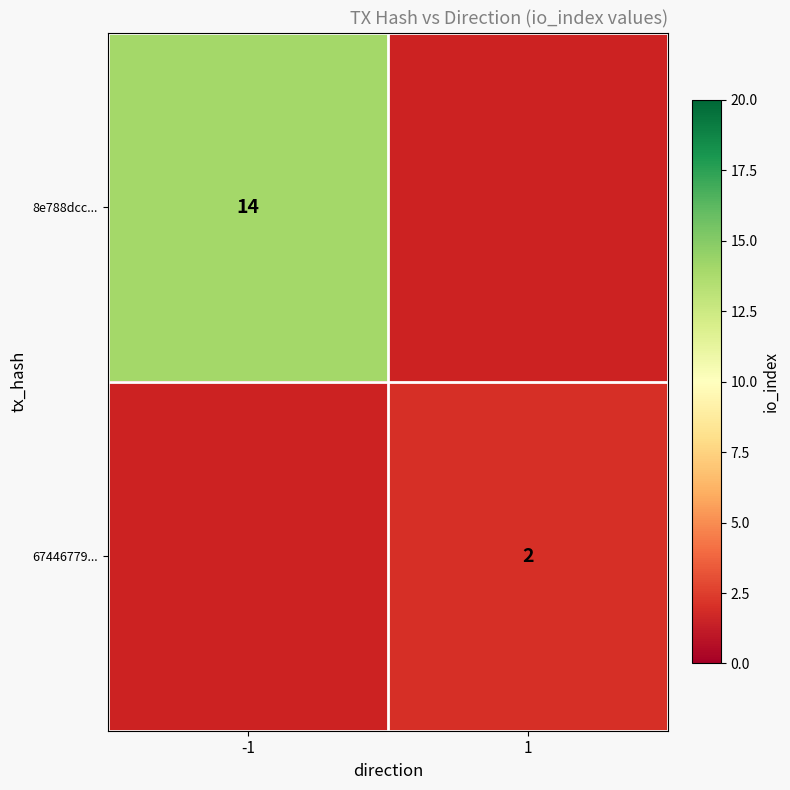

Which label corresponds to the smallest value in the chart?

1